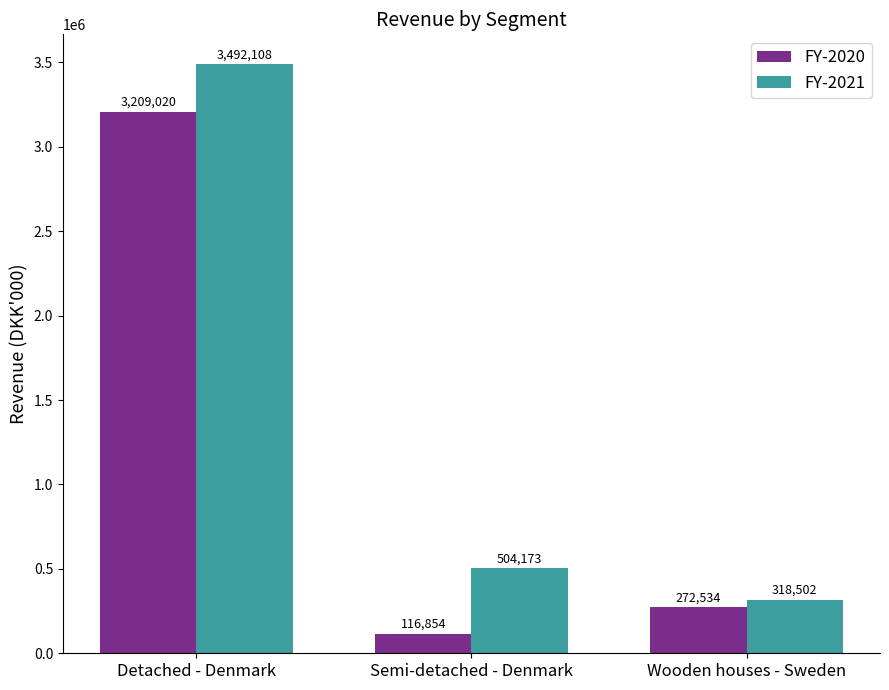

At which label does FY-2021 first exceed 504173?

Detached - Denmark